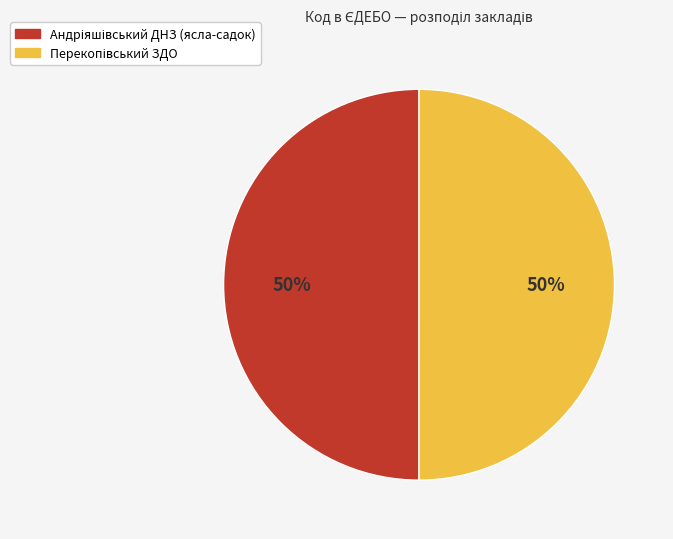

To the nearest percent, what is the average slice percentage?

50%